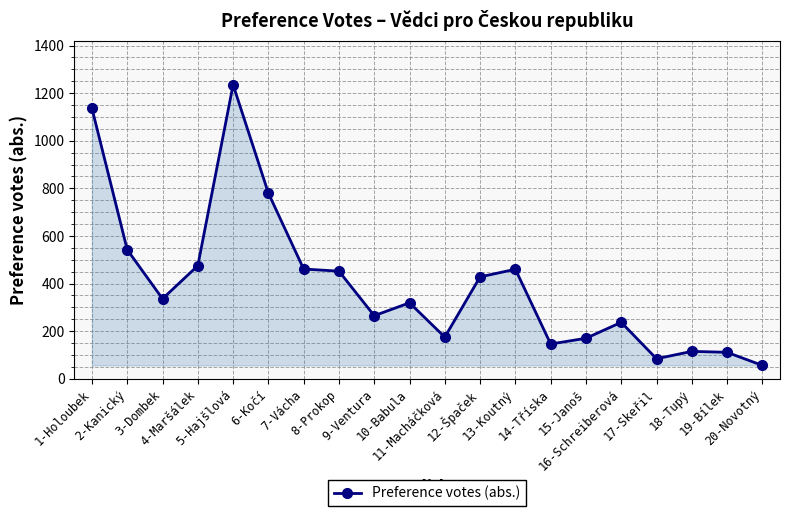

What is the difference between the maximum and minimum values?

1179